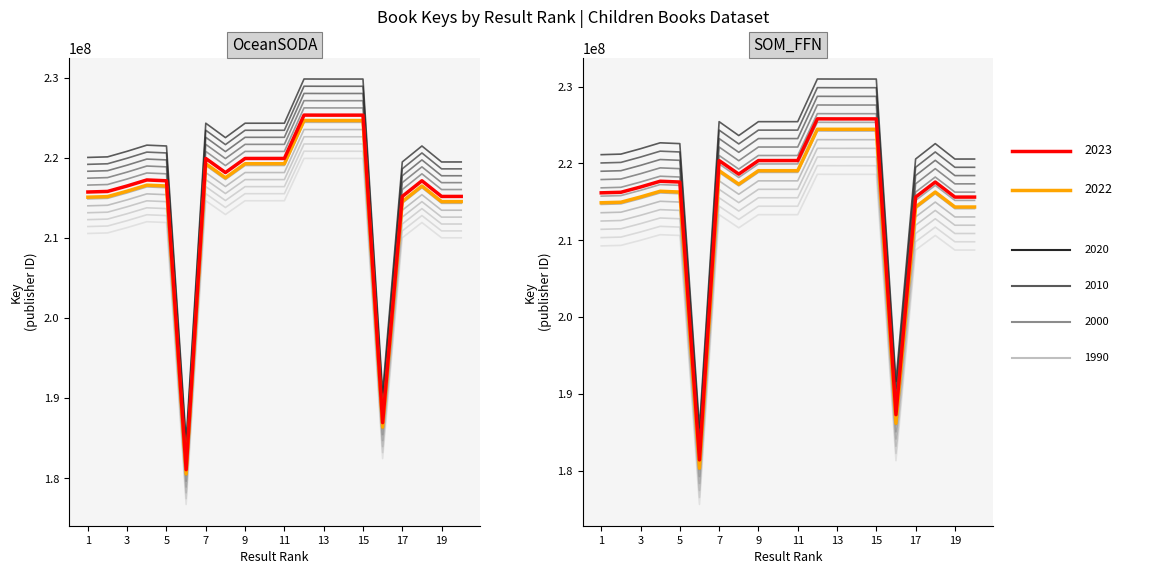

Approximately how many times larger is the value at 18 compared to 17?

1.0